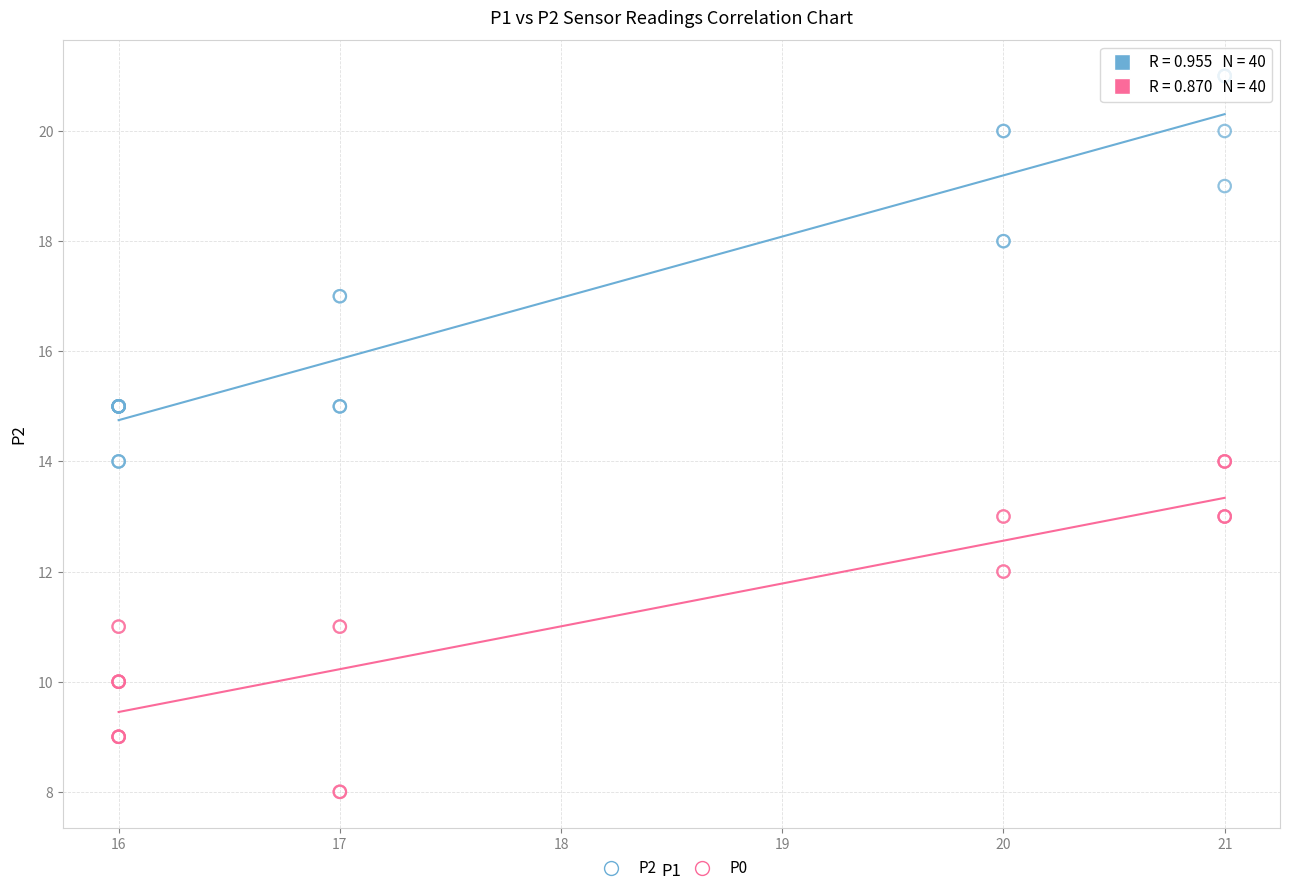

Which series reaches the maximum Y coordinate?

P2